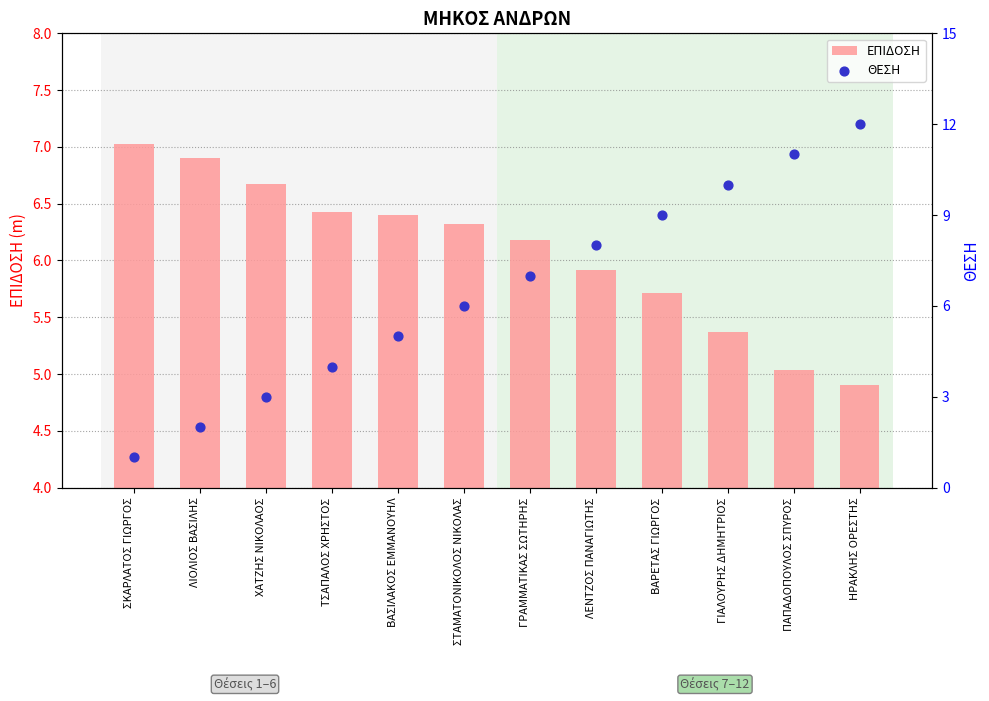

What is the total value across all series at ΣΚΑΡΛΑΤΟΣ ΓΙΩΡΓΟΣ?

8.0